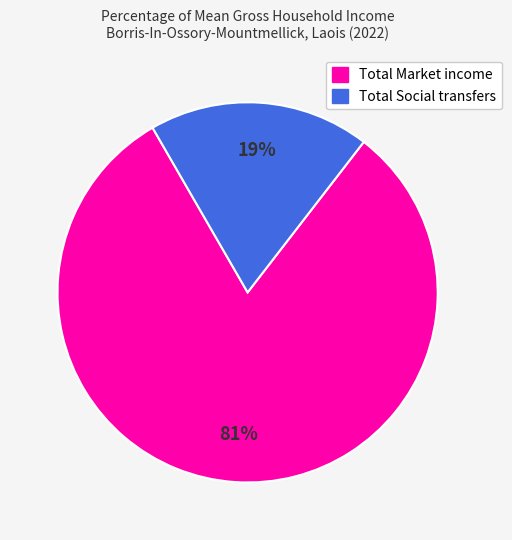

Is it true that Total Market income is 81% of the pie?

True